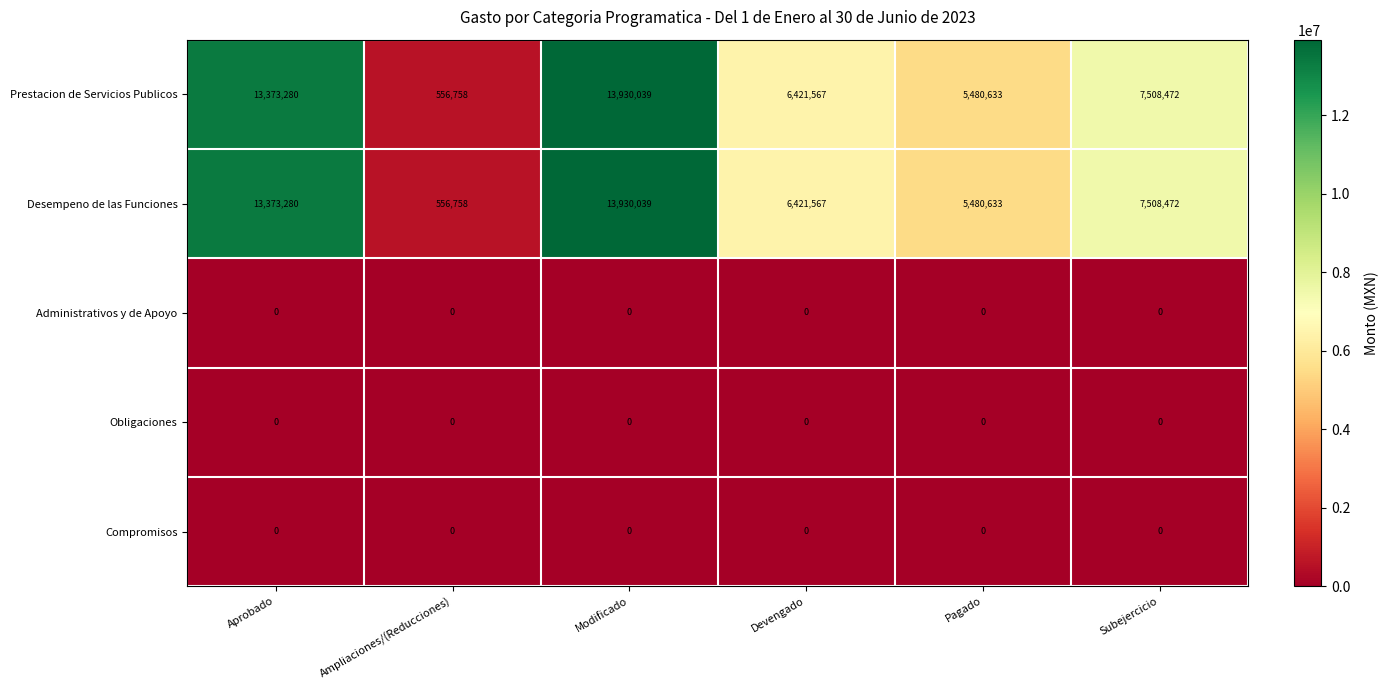

At which category is the sum across all series the highest?

Modificado